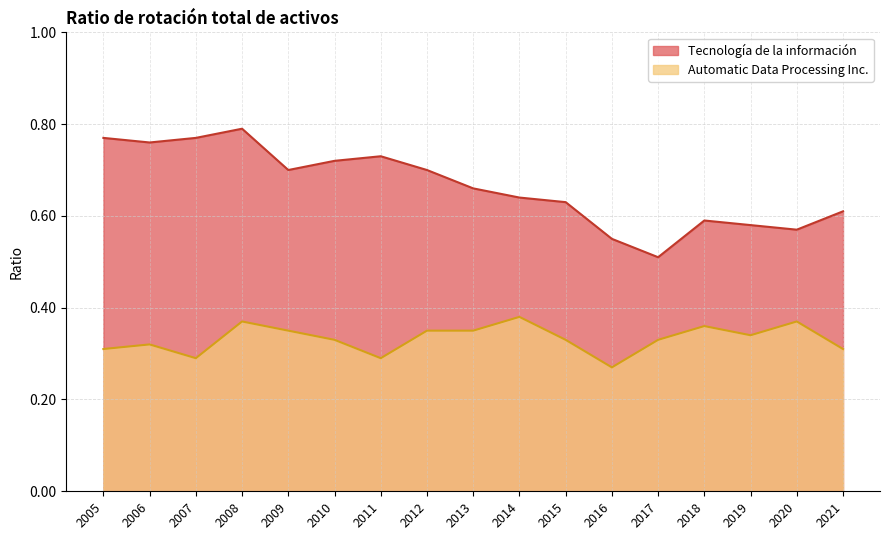

What is the approximate value of Automatic Data Processing Inc. at 2010?

0.3